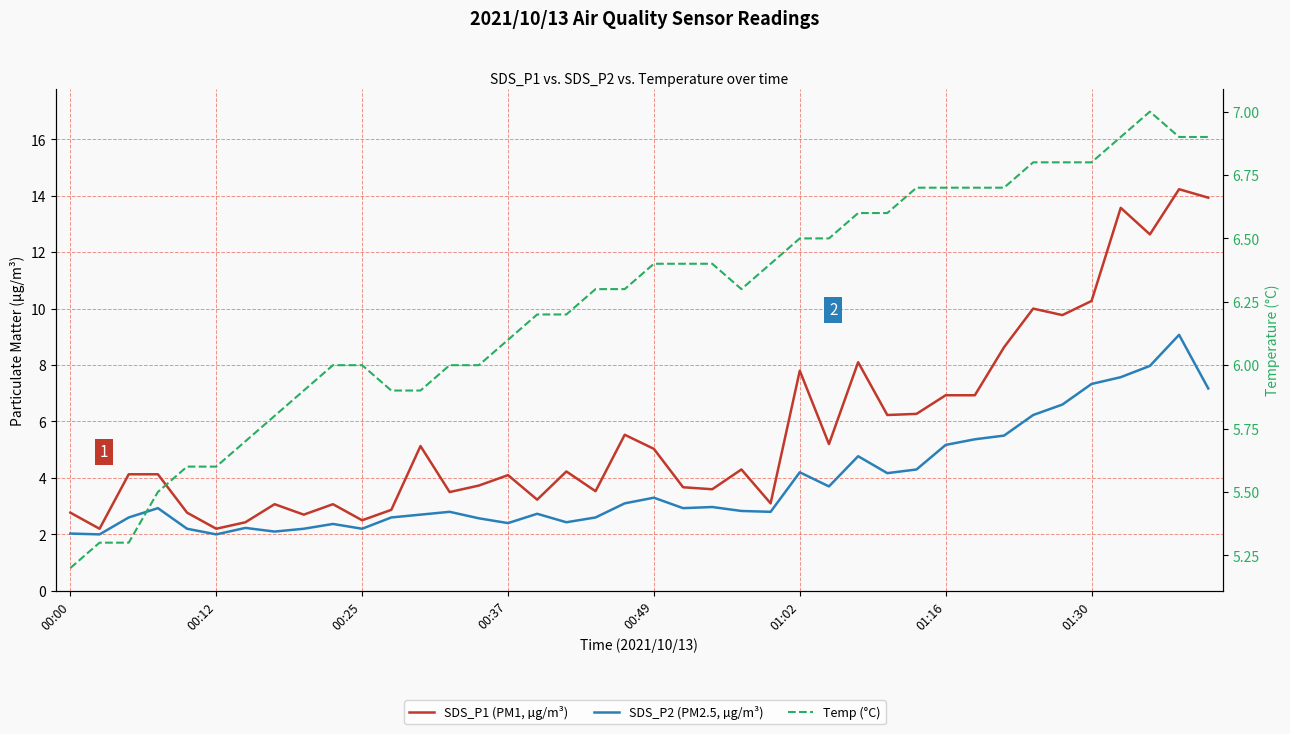

The value of Temp (°C) at 18 is 6.3. True or false?

True